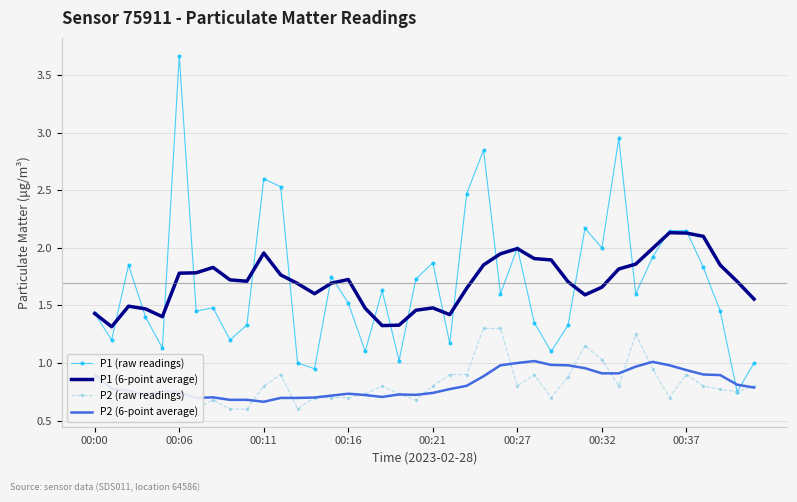

What is the total value across all series at 8?

4.2